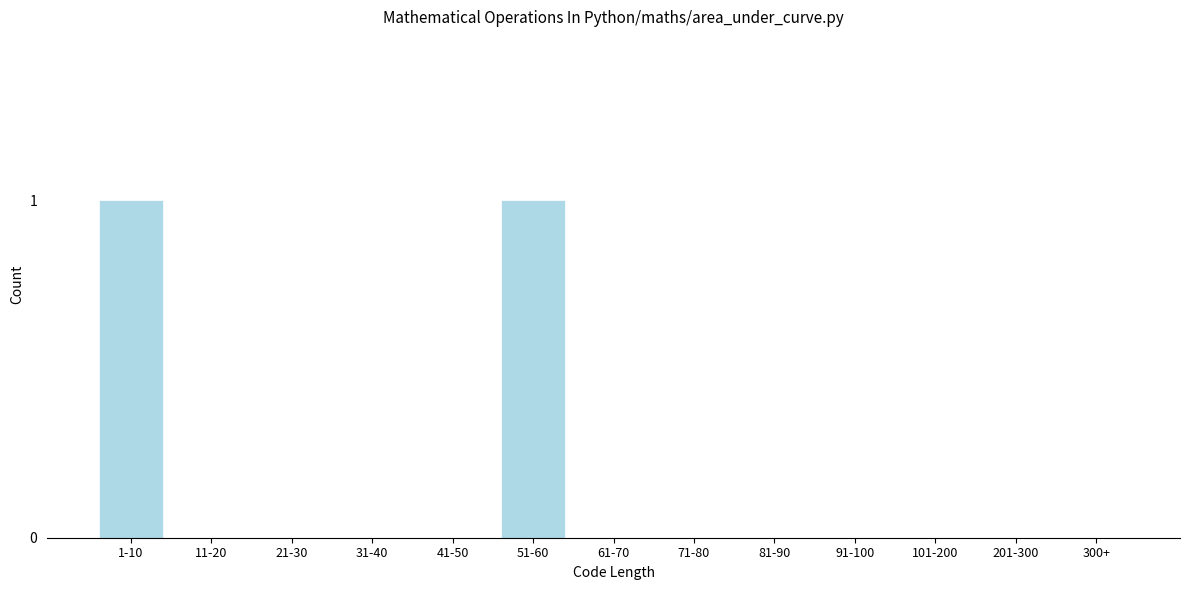

Reading left to right, list all the values displayed in this chart.

1-10=1	11-20=0	21-30=0	31-40=0	41-50=0	51-60=1	61-70=0	71-80=0	81-90=0	91-100=0	101-200=0	201-300=0	300+=0